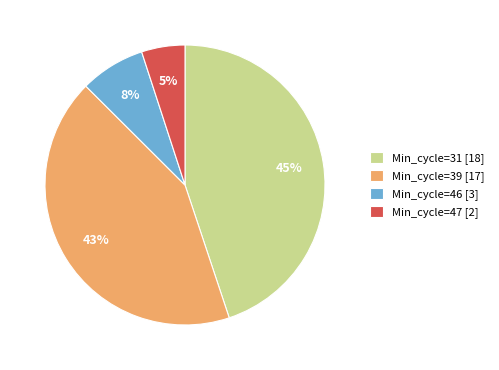

Between Min_cycle=39 [17] and Min_cycle=31 [18], which is larger?

Min_cycle=31 [18]